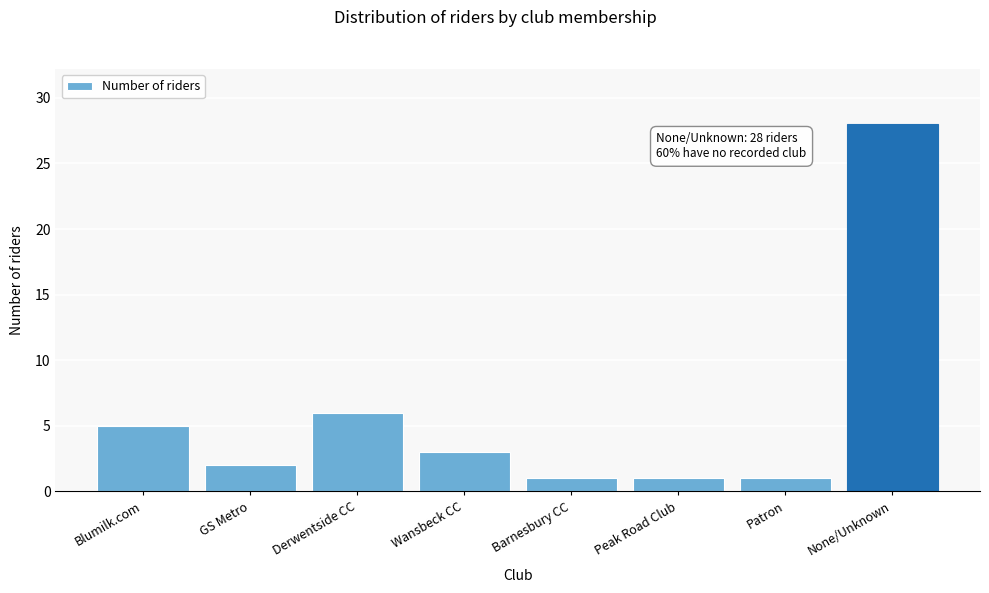

Reading left to right, list all the values displayed in this chart.

Blumilk.com=5	GS Metro=2	Derwentside CC=6	Wansbeck CC=3	Barnesbury CC=1	Peak Road Club=1	Patron=1	None/Unknown=28